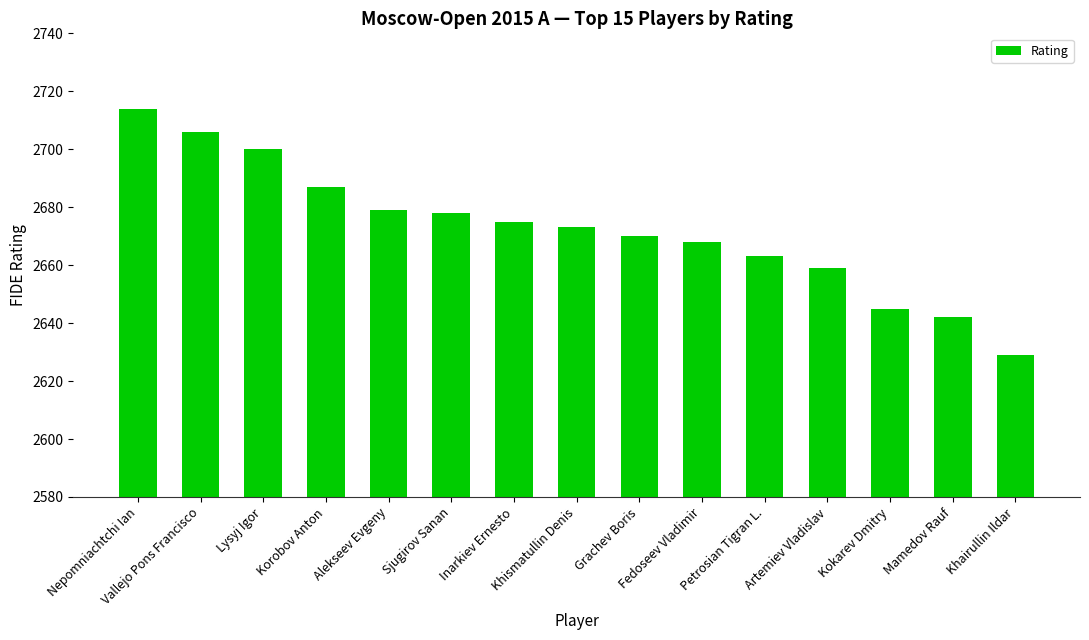

Does the chart contain stacked bars?

No